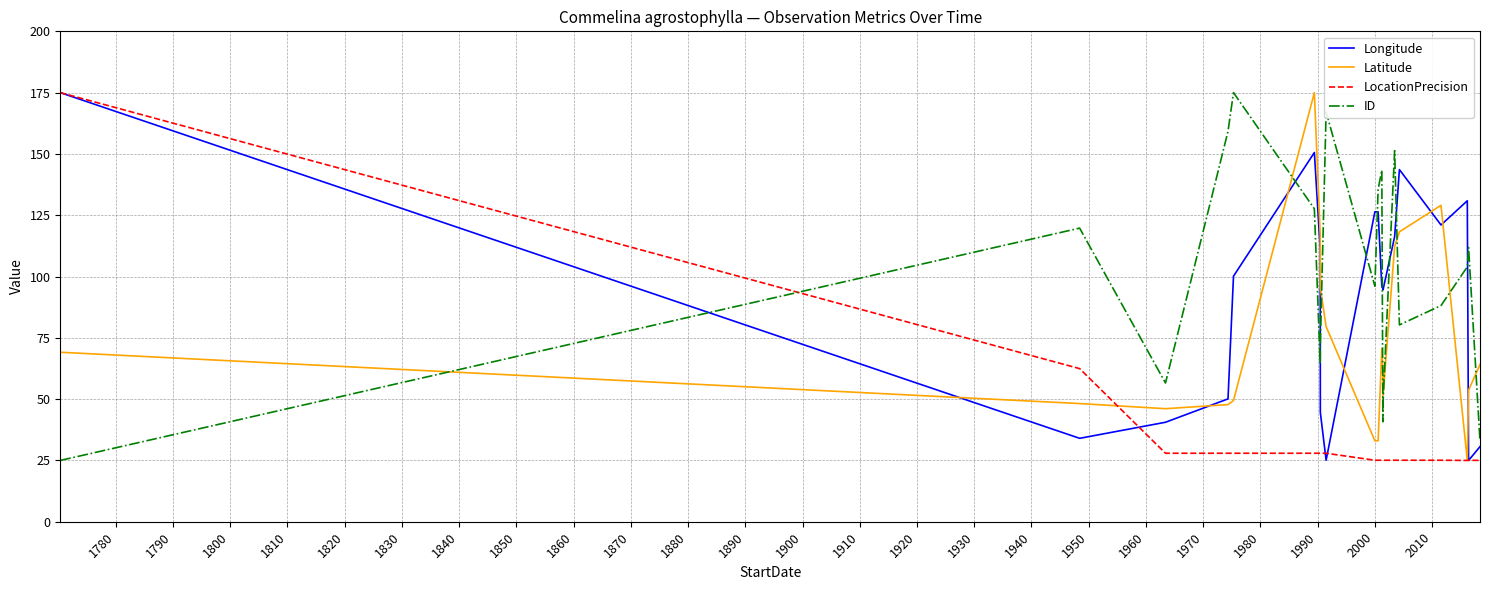

What is the maximum value shown in the chart?

175.0